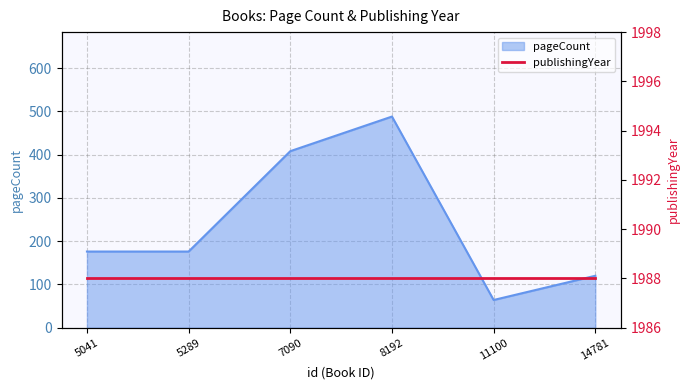

At which category does the data reach its first local peak?

8192